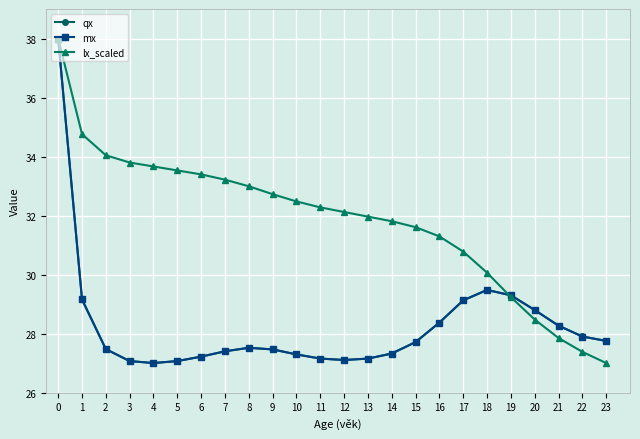

What value does the mx series have at 1?

29.2